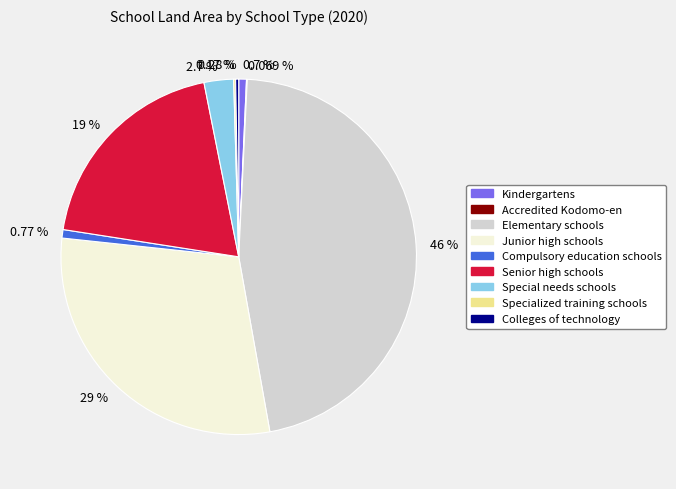

Is there any slice that represents more than half of the pie?

No